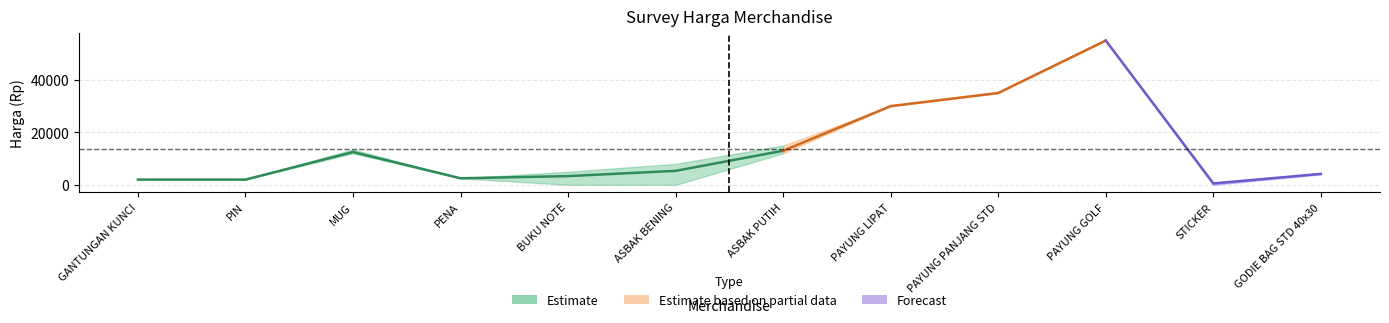

Count the number of categories in the chart.

12